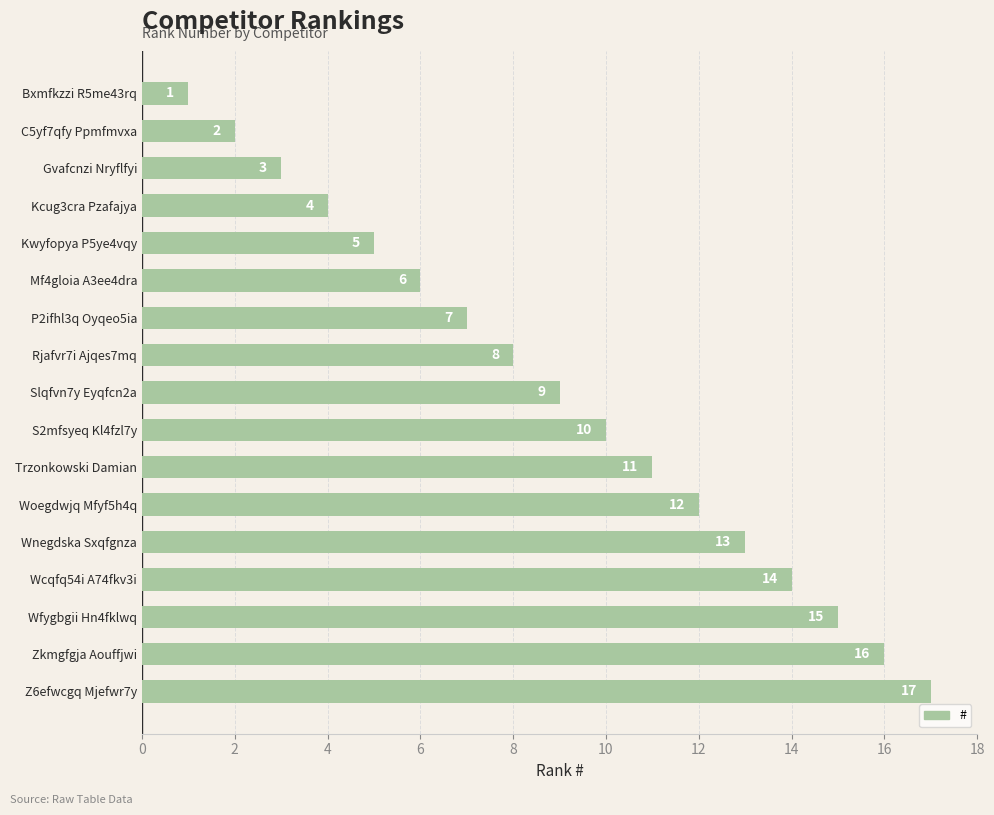

The chart shows a value of 7 at Kcug3cra Pzafajya. True or false?

False